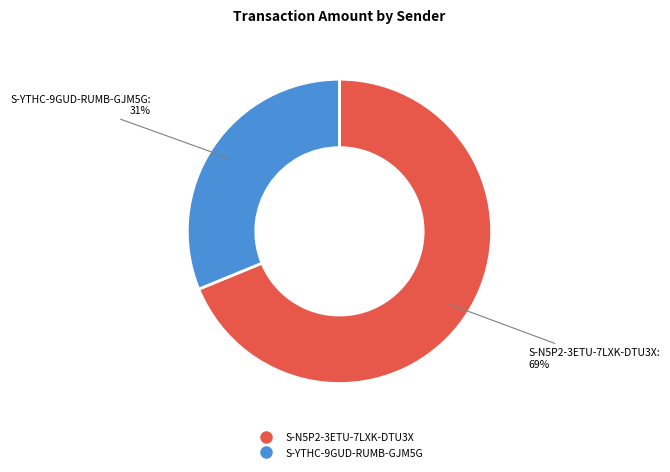

To the nearest percent, what percentage of the pie is S-YTHC-9GUD-RUMB-GJM5G?

31%